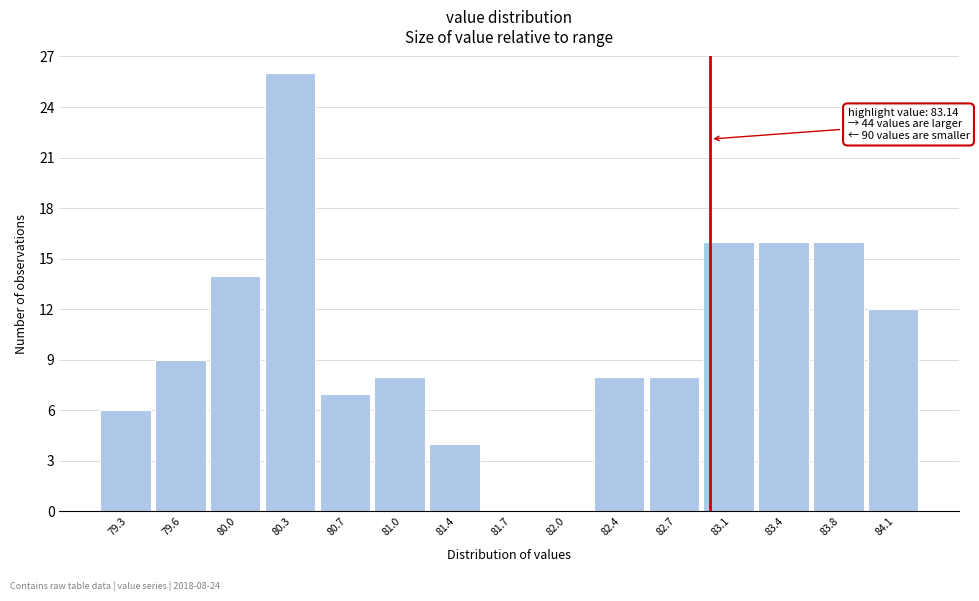

Reading left to right, what are all the values shown in this chart?

79.3=6	79.6=9	80.0=14	80.3=26	80.7=7	81.0=8	81.4=4	81.7=0	82.0=0	82.4=8	82.7=8	83.1=16	83.4=16	83.8=16	84.1=12